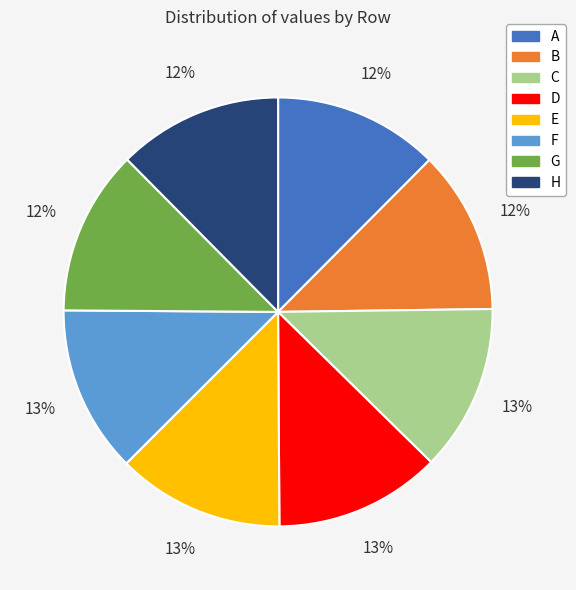

Is there a majority slice in this chart?

No